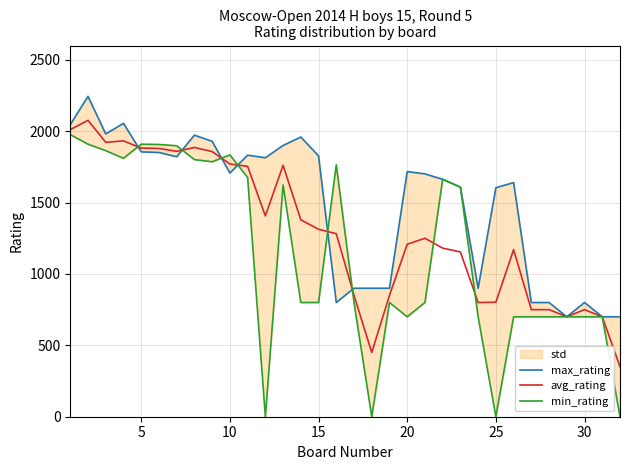

Which series has the largest total across all categories?

max_rating